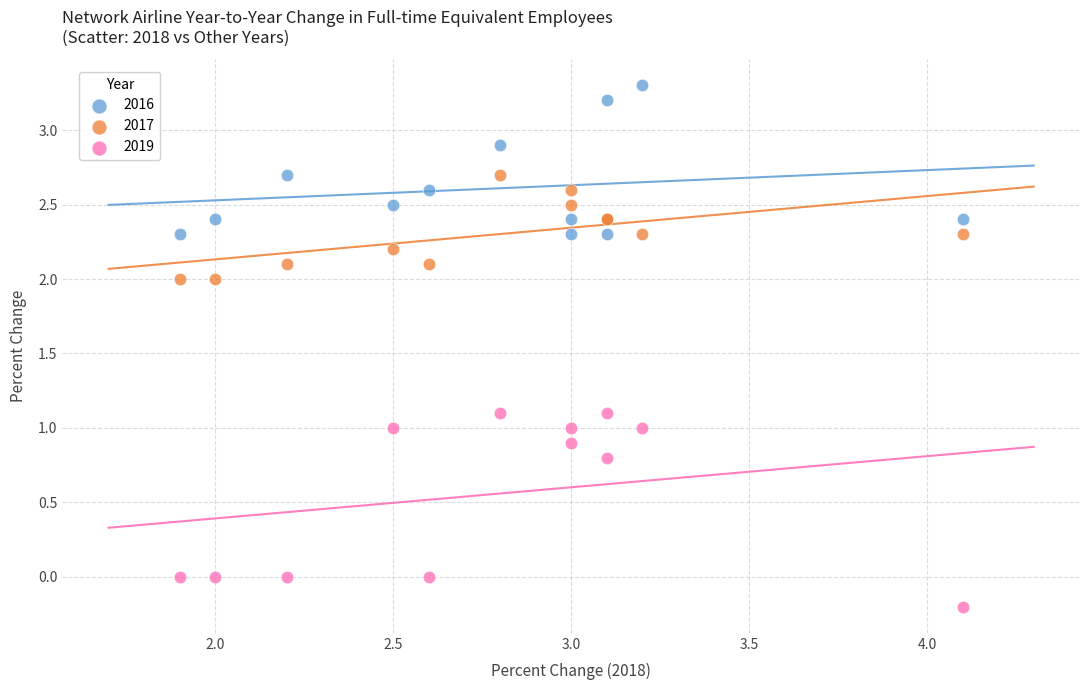

What is the X range (max minus min) for the scatter plot?

2.2